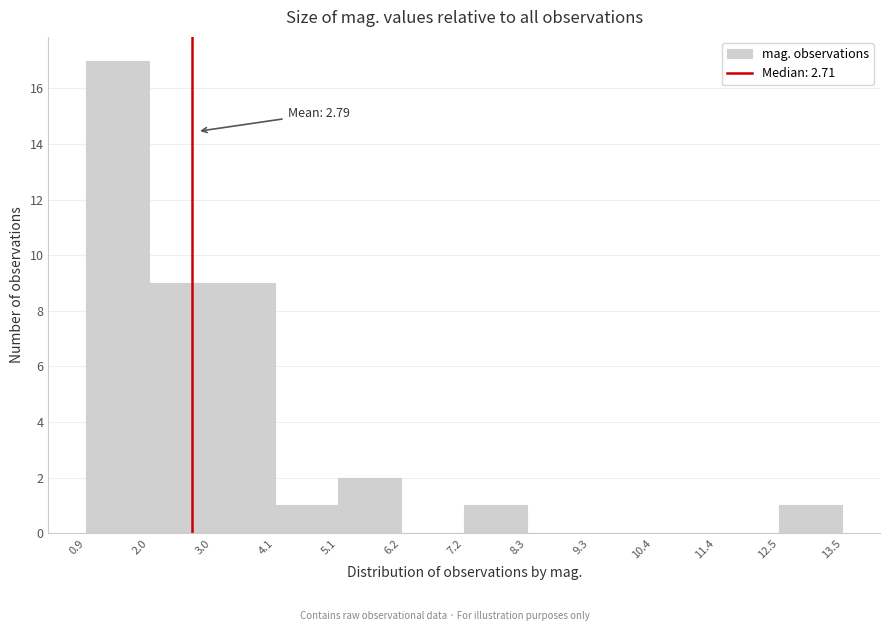

Which range on the x-axis has the tallest bar?

0.9 to 2.0